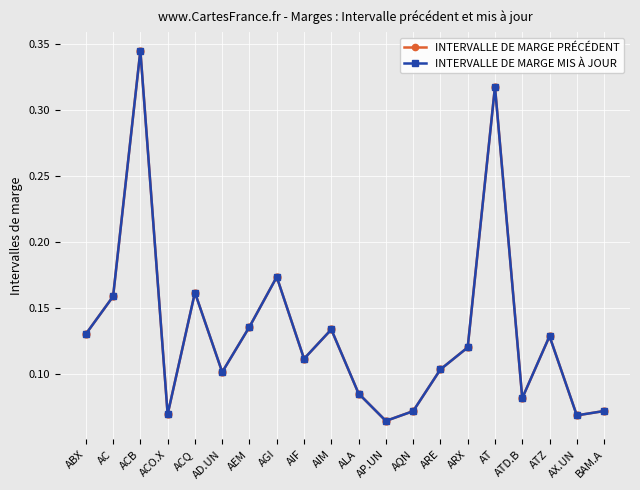

Is it true that INTERVALLE DE MARGE MIS À JOUR equals 0.1 at BAM.A?

True